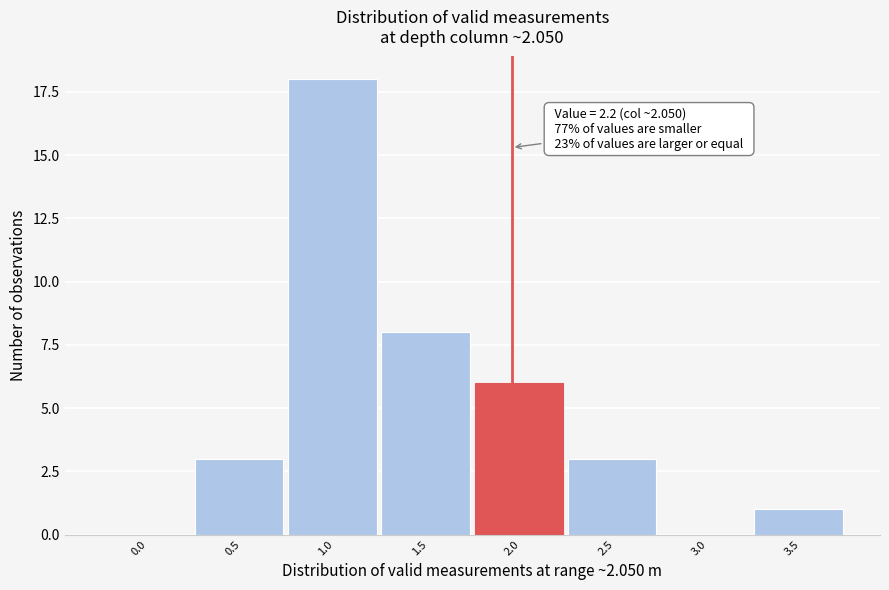

Reading left to right, what are all the values shown in this chart?

0.0=0	0.5=3	1.0=18	1.5=8	2.0=6	2.5=3	3.0=0	3.5=1